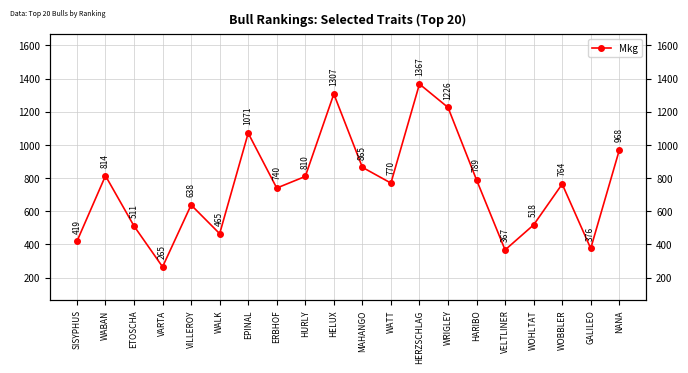

True or false: the data shows 1290 at WATT.

False